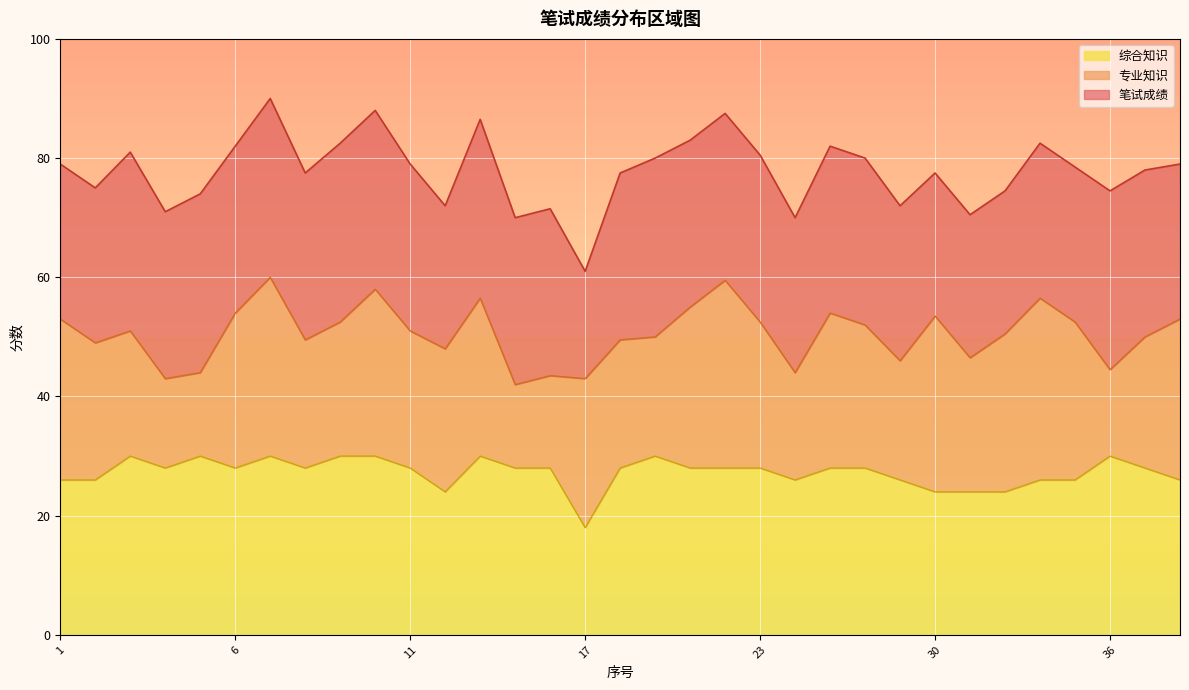

In 专业知识, how many points are higher than both neighbors (excluding endpoints)?

9